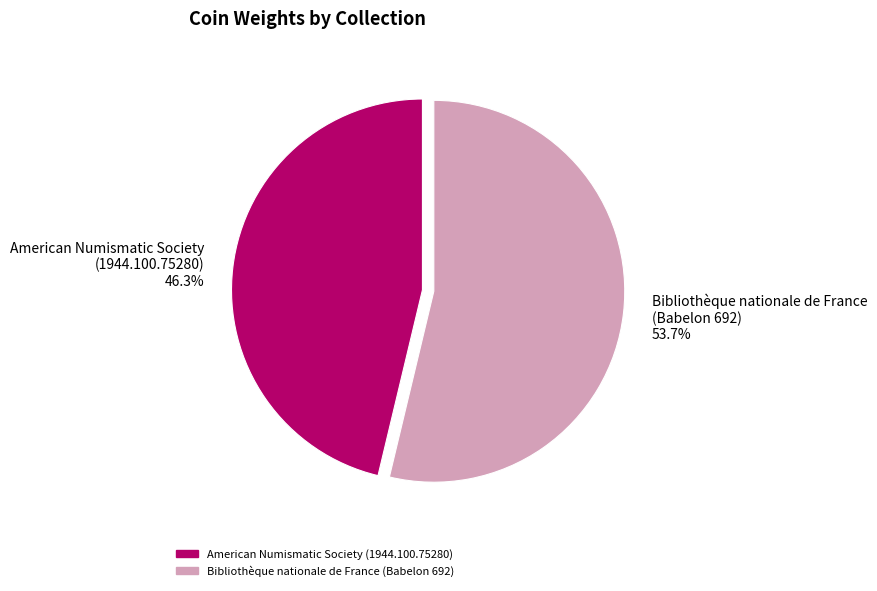

To the nearest percent, what is the difference between the largest and smallest slice percentages?

7%